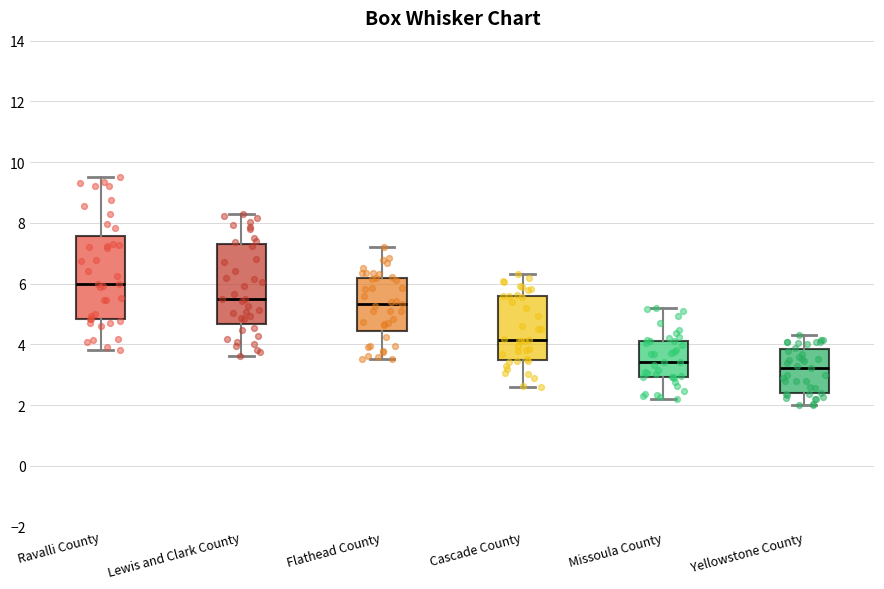

Reading left to right, transcribe this box plot: for each box, give where its median line is, the range the box spans, and where its two whiskers end, as read against the y-axis. The values are not printed on the chart, so give them approximately, as read against the axis.

Ravalli County: median 6.0, box 4.8 to 7.6, whiskers 3.8 to 9.6
Lewis and Clark County: median 5.6, box 4.6 to 7.4, whiskers 3.6 to 8.4
Flathead County: median 5.4, box 4.4 to 6.2, whiskers 3.6 to 7.2
Cascade County: median 4.2, box 3.4 to 5.6, whiskers 2.6 to 6.4
Missoula County: median 3.4, box 3.0 to 4.2, whiskers 2.2 to 5.2
Yellowstone County: median 3.2, box 2.4 to 3.8, whiskers 2.0 to 4.4